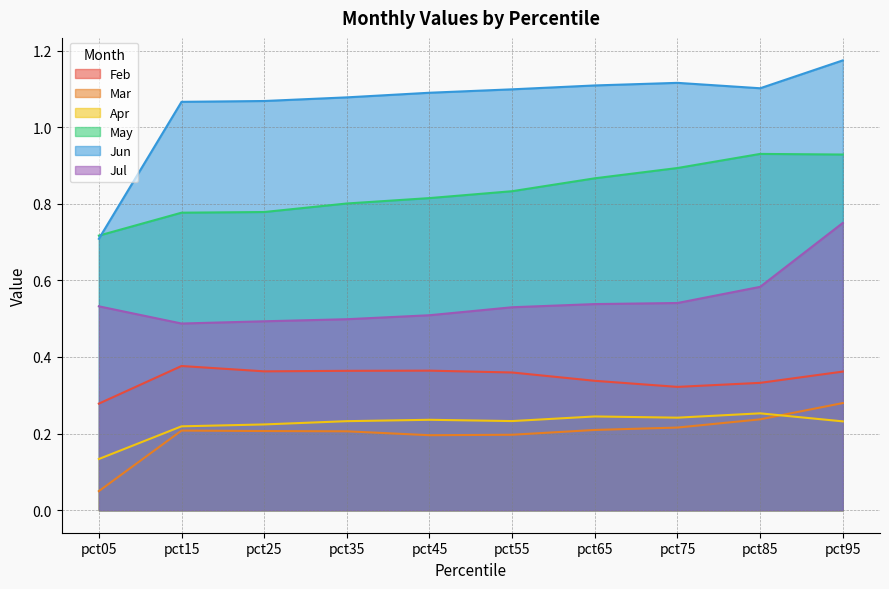

True or false: May and Feb cross at least once.

False